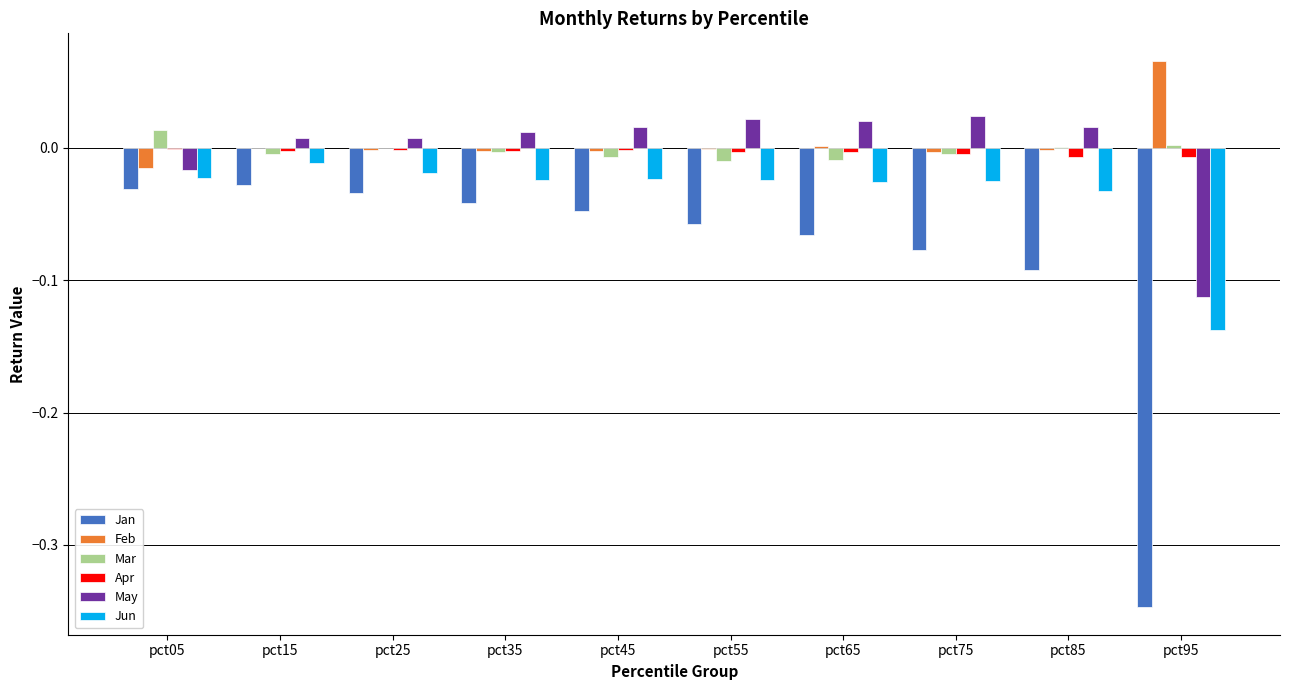

Between pct35 and pct65, which series saw the biggest shift?

Jan